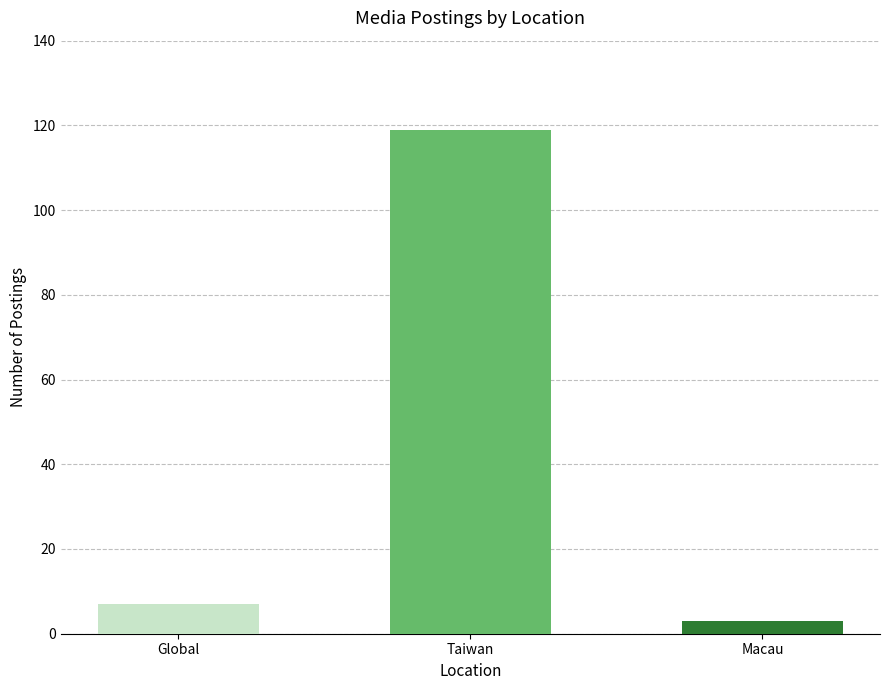

What is the sum of all values?

129